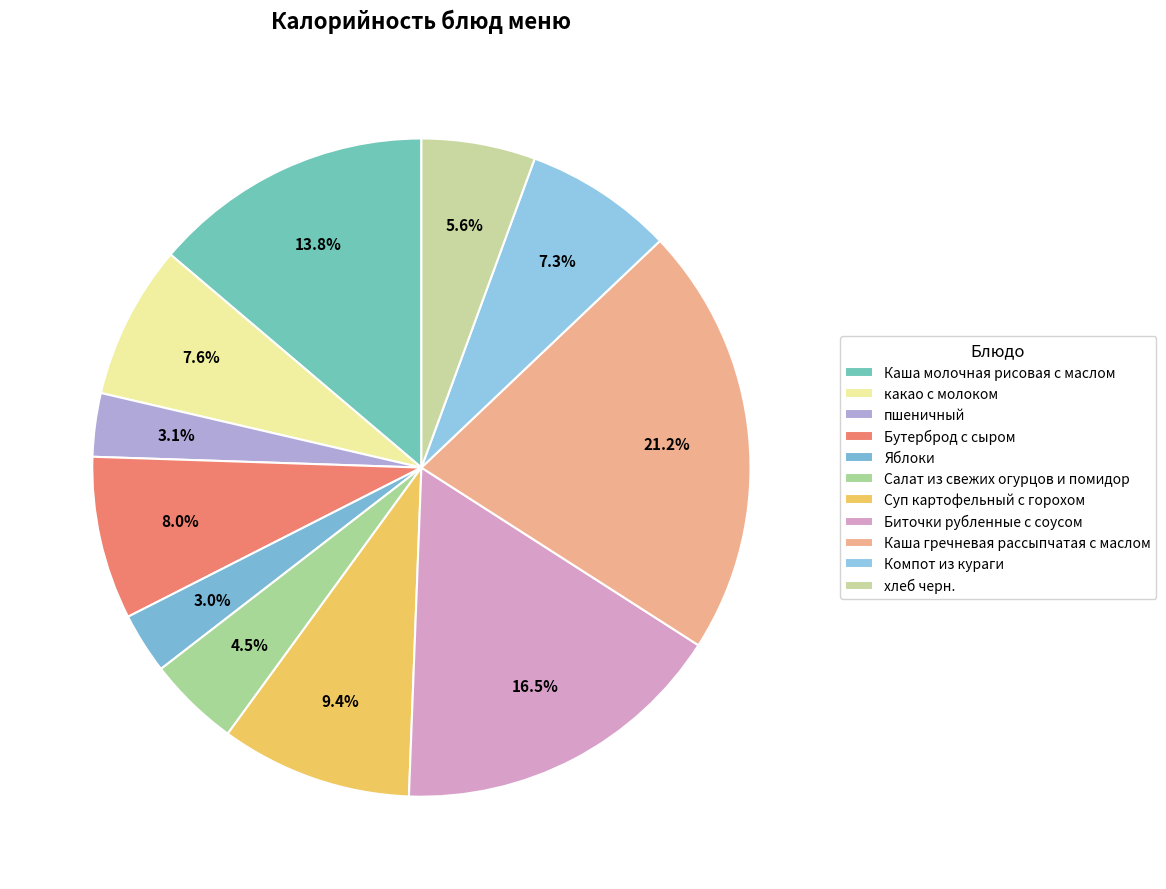

What portion of the pie excludes Бутерброд с сыром?

92.0%